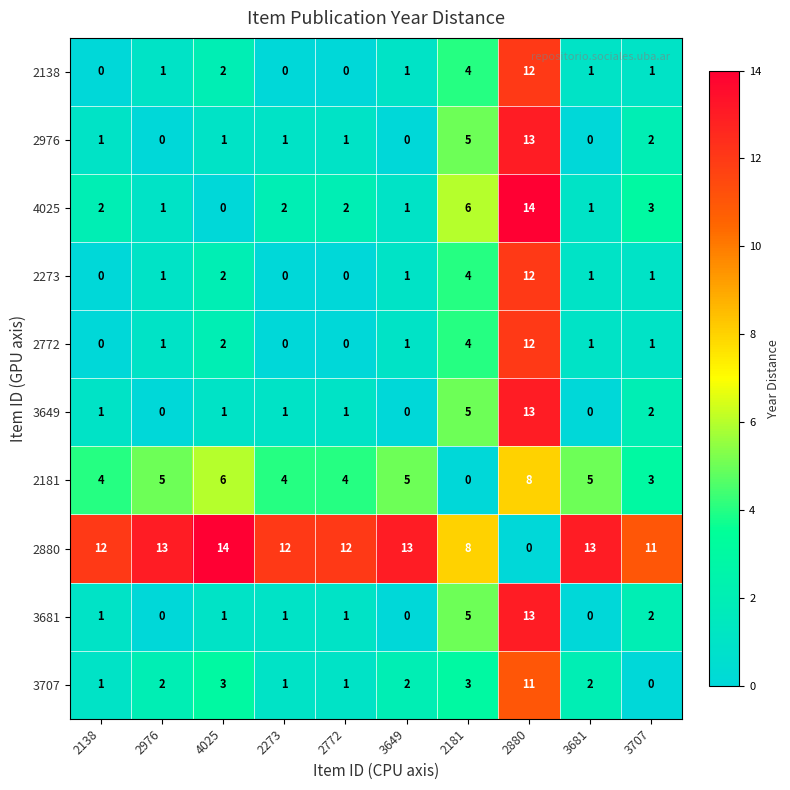

Count the number of data series in this chart.

10